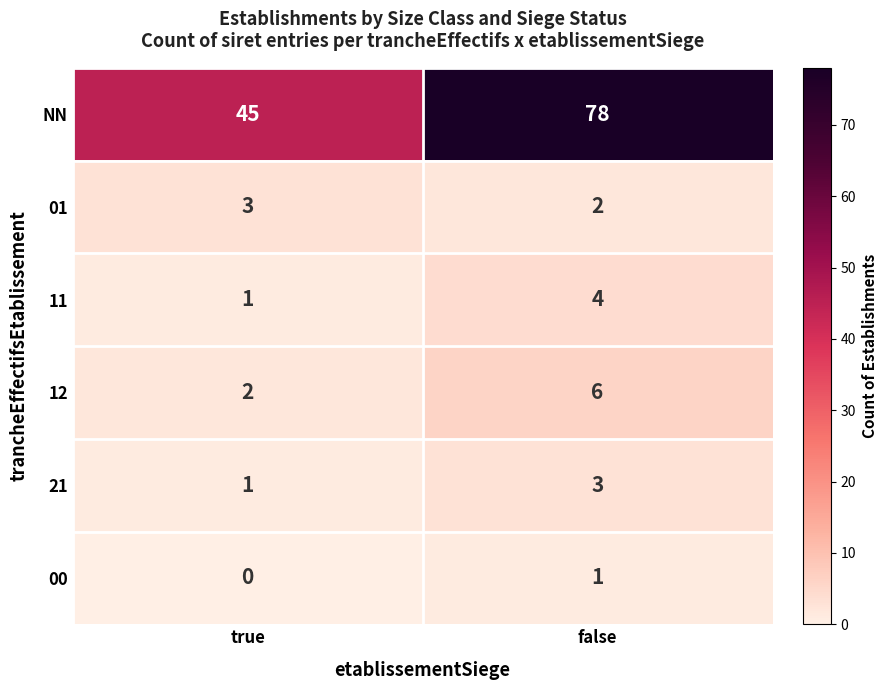

What is the difference between the highest and lowest values at true?

45